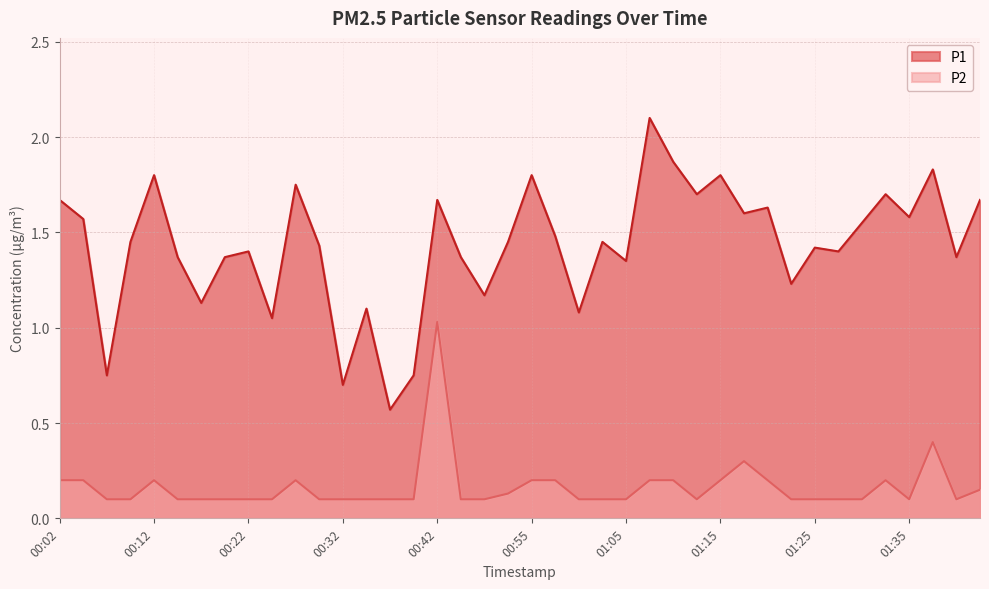

What is the difference between the P1 values at 01:33 and 00:57?

0.2